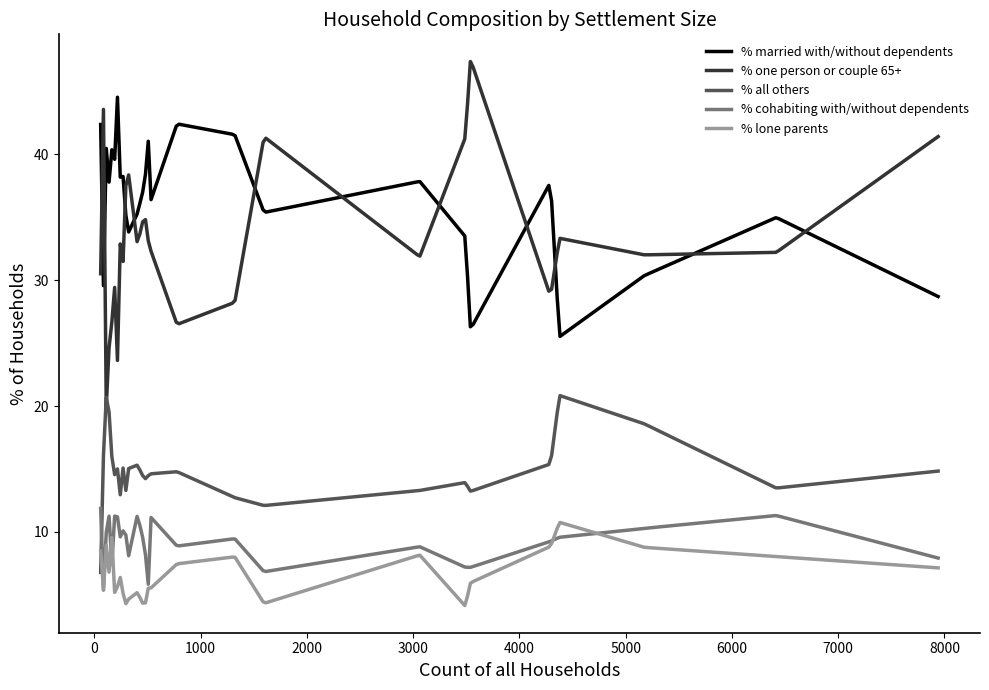

What is the lowest value of the % married with/without dependents series?

25.5